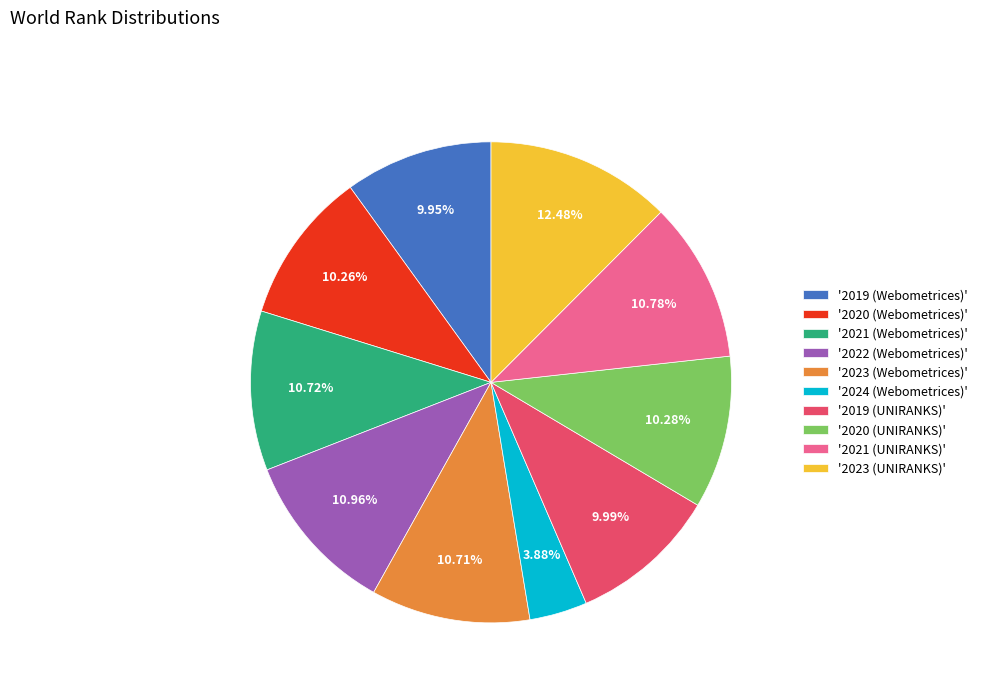

Do '2021 (UNIRANKS)' and '2023 (Webometrices)' together represent more than half of the pie?

No